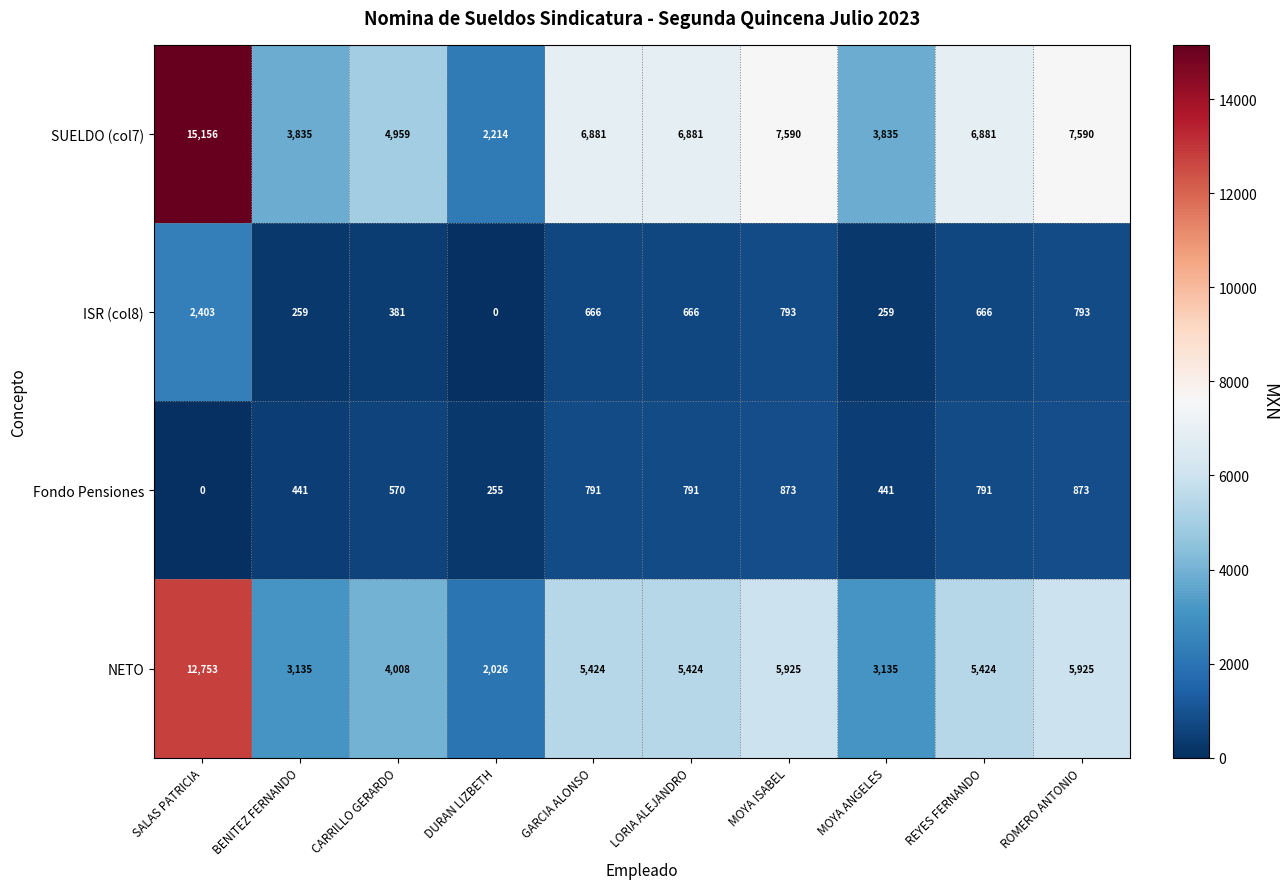

What is the difference between the ISR (col8) values at CARRILLO GERARDO and REYES FERNANDO?

285